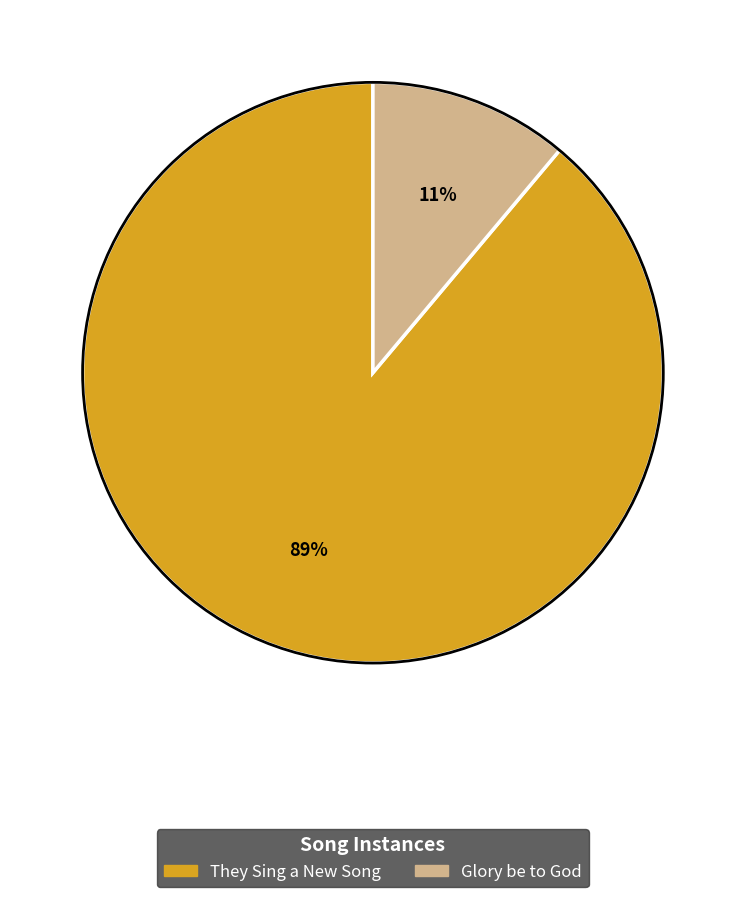

Which category accounts for the majority?

They Sing a New Song